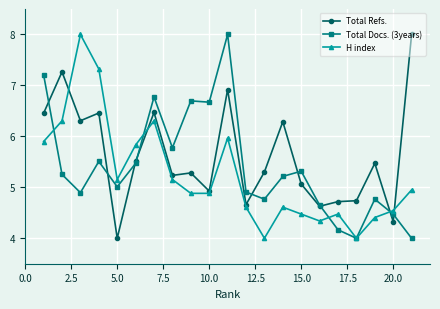

What is the value of the Total Docs. (3years) point at the 18th from the left?

4.0